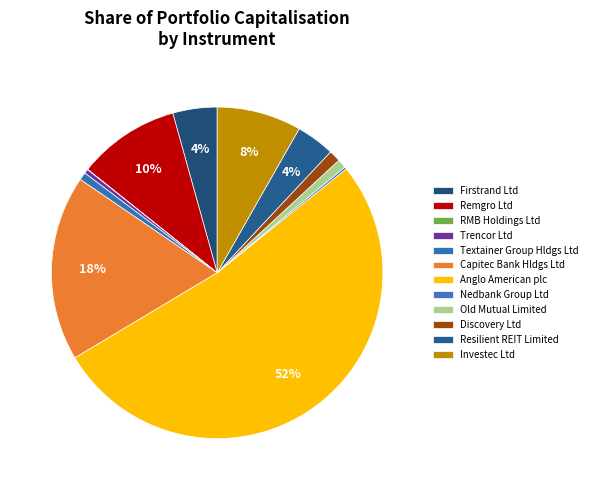

Which slice is the largest?

Anglo American plc